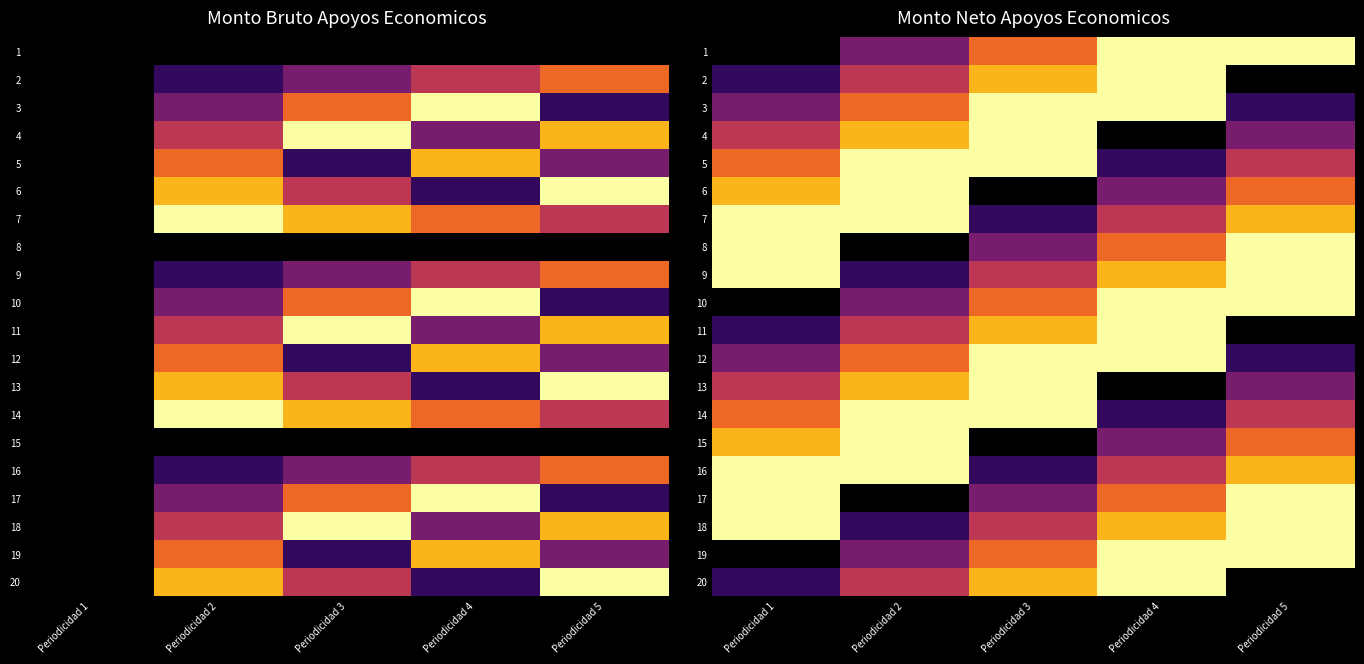

True or false: 16 has a value of 8 at Periodicidad 5.

False